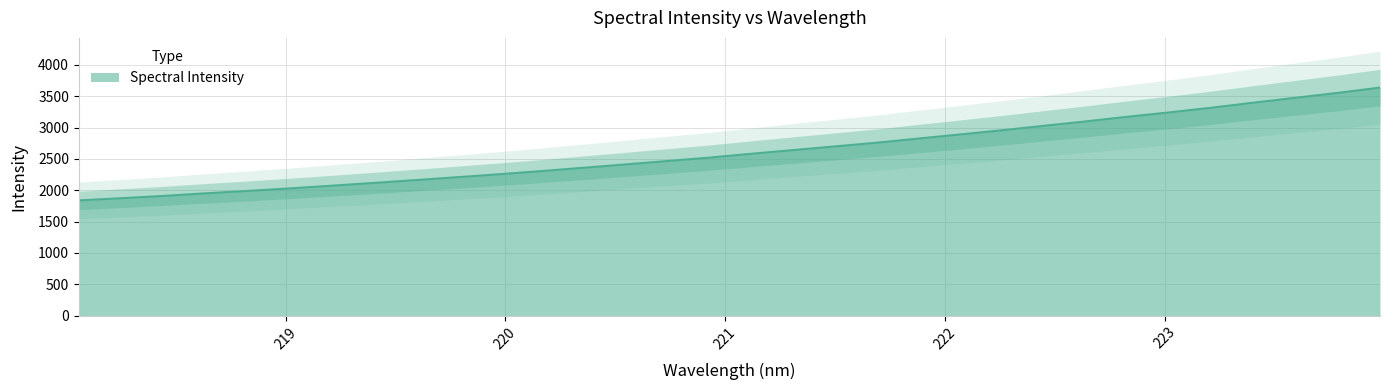

What is the label of the 22nd point from the right?

219.9712